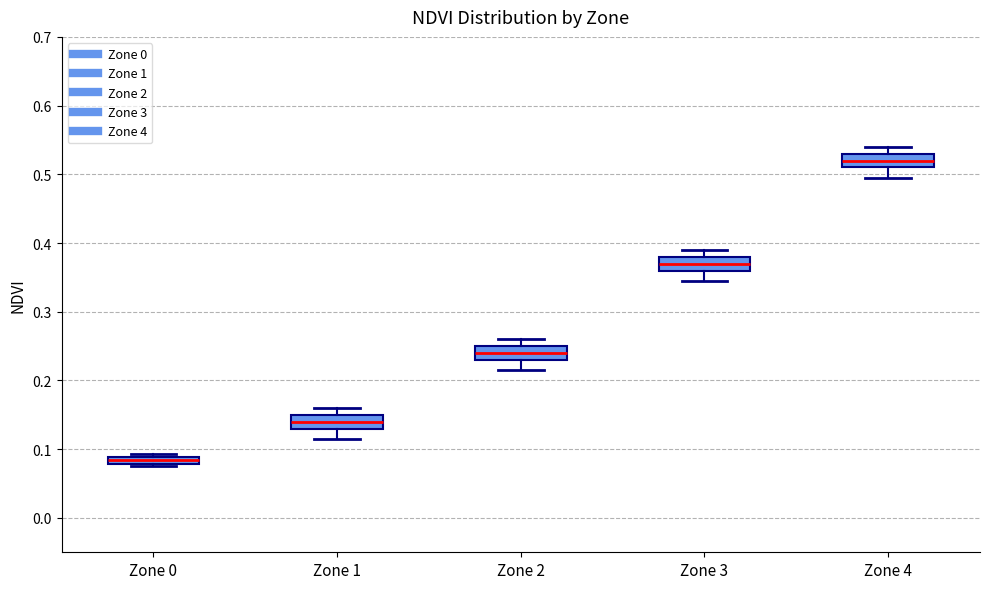

Where is the lower edge of the box for Zone 3 on the y-axis? The values are not printed on the chart, so give them approximately, as read against the axis.

0.36